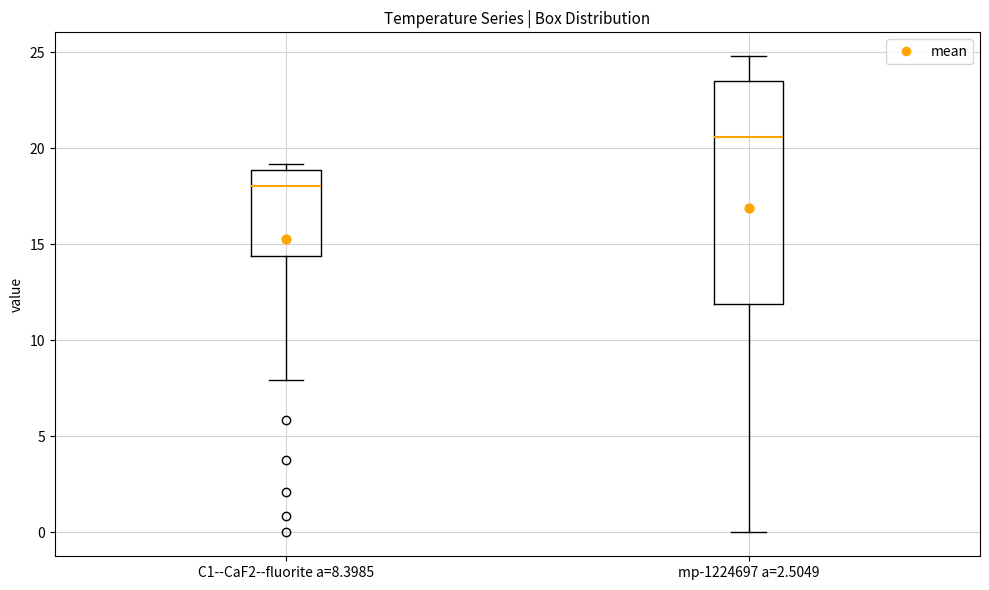

Reading left to right, transcribe this box plot: for each box, give where its median line is, the range the box spans, and where its two whiskers end, as read against the y-axis. The values are not printed on the chart, so give them approximately, as read against the axis.

C1--CaF2--fluorite a=8.3985: median 18.0, box 14.5 to 19.0, whiskers 8.0 to 19.0 (just above the box's upper edge)
mp-1224697 a=2.5049: median 20.5, box 12.0 to 23.5, whiskers 0.0 to 25.0